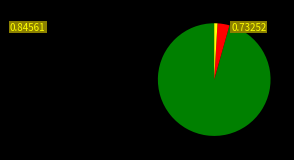

Does any single category account for the majority?

Yes